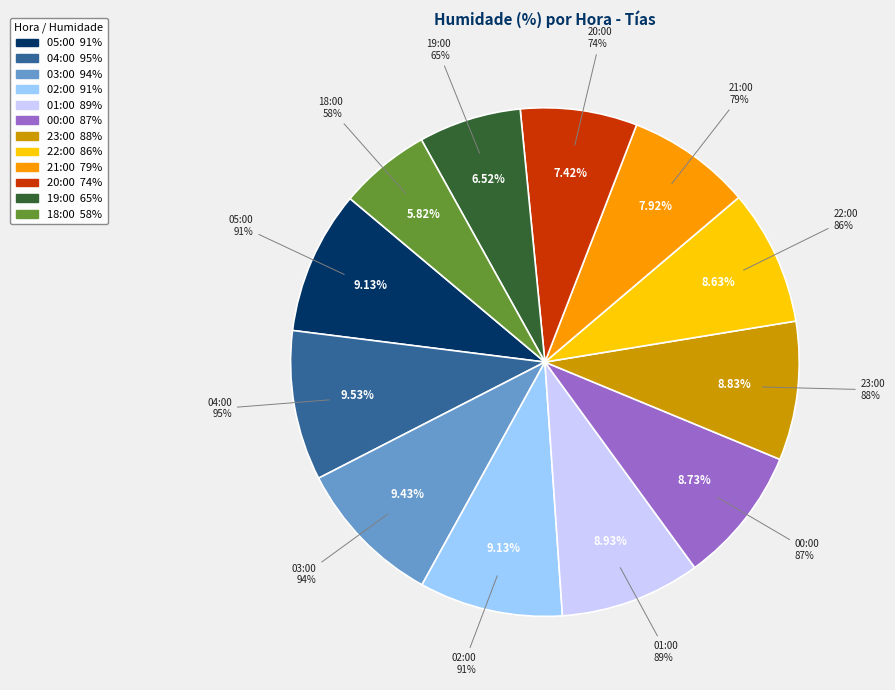

To the nearest percent, what percentage of the pie is 22:00?

9%